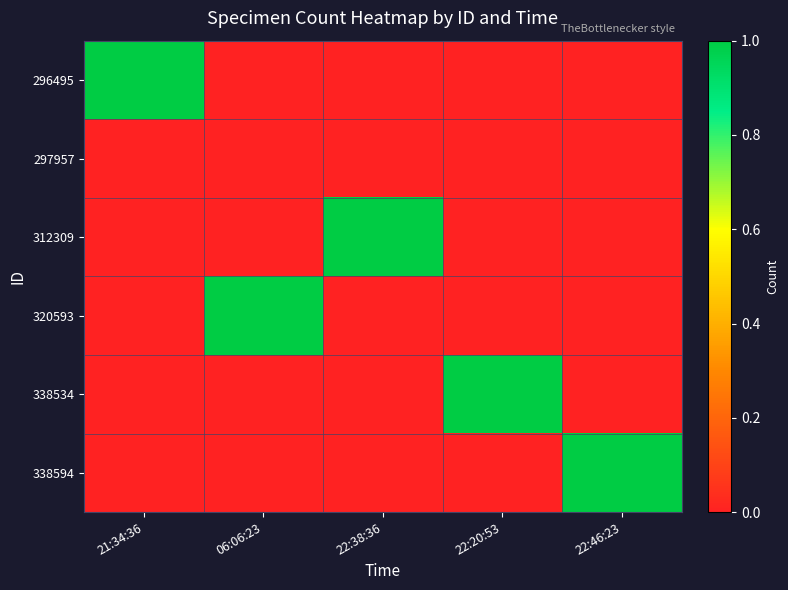

Rank the series at 22:20:53 from lowest to highest value.

296495, 297957, 312309, 320593, 338594, 338534